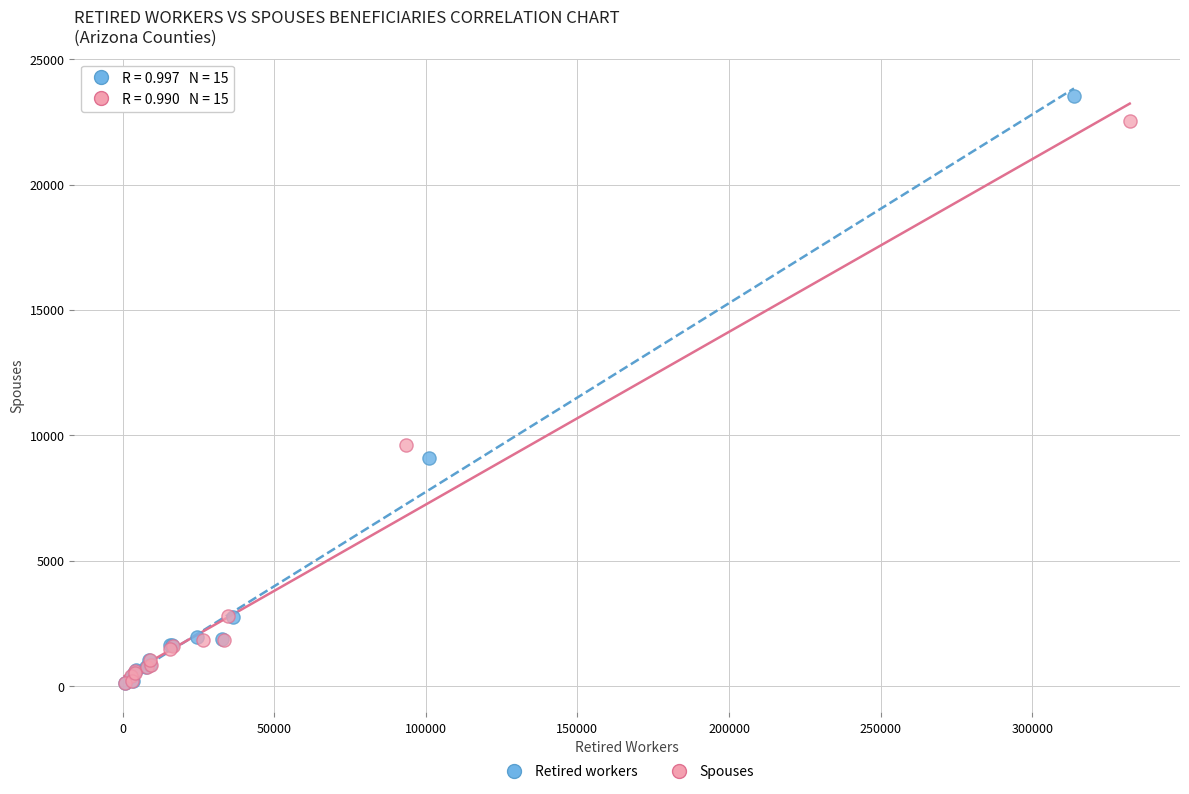

Which series has the widest spread of Y values?

Retired workers